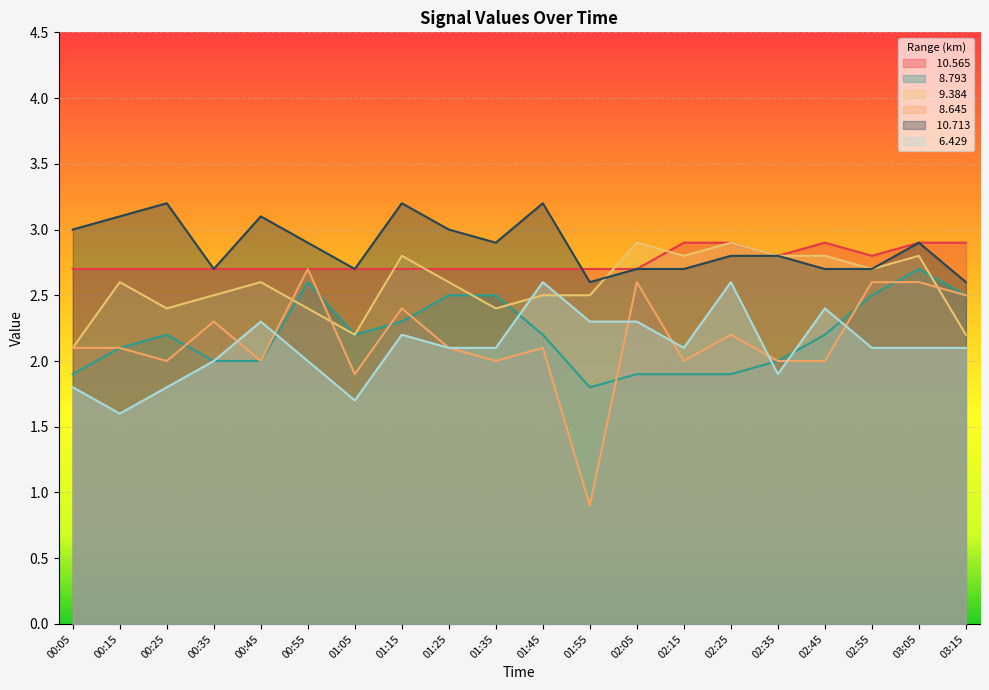

At which label does   8.645 reach its peak?

00:55